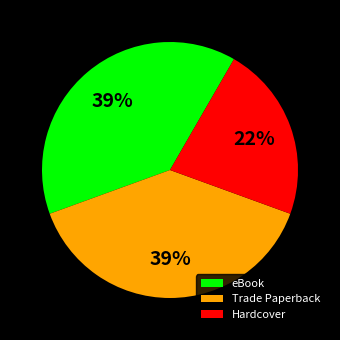

Is there a majority slice in this chart?

No